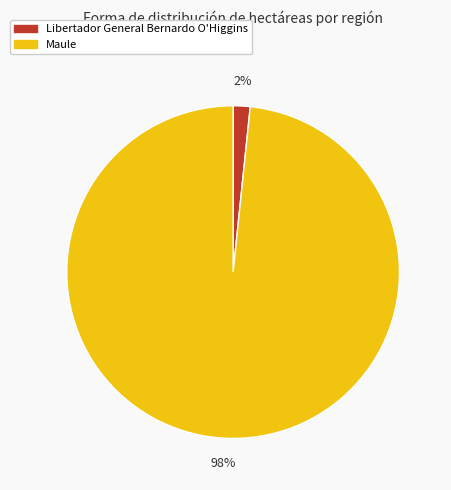

To the nearest percent, what portion does Maule represent?

98%